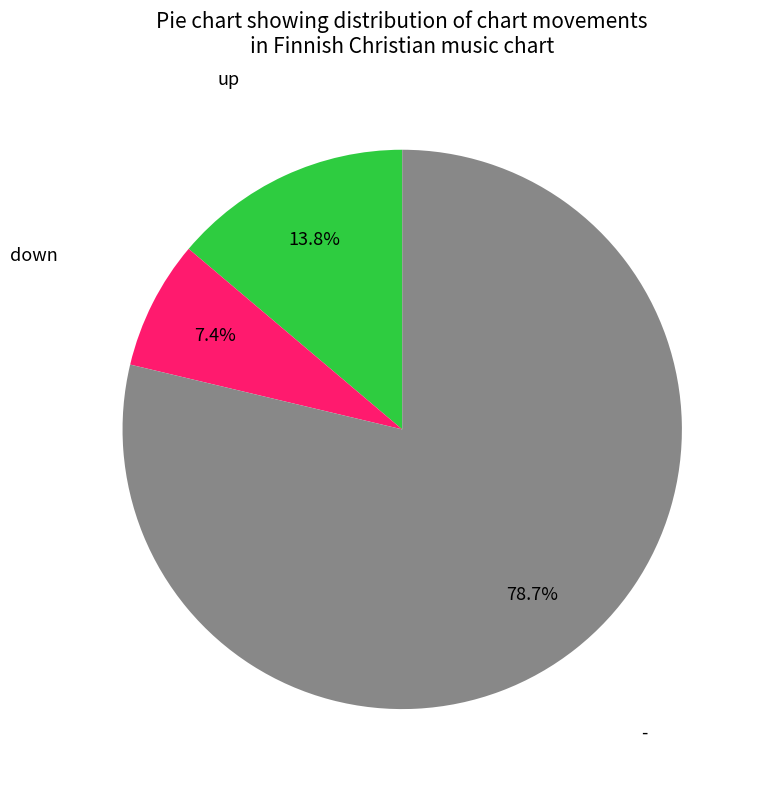

Is there any slice that represents more than half of the pie?

Yes